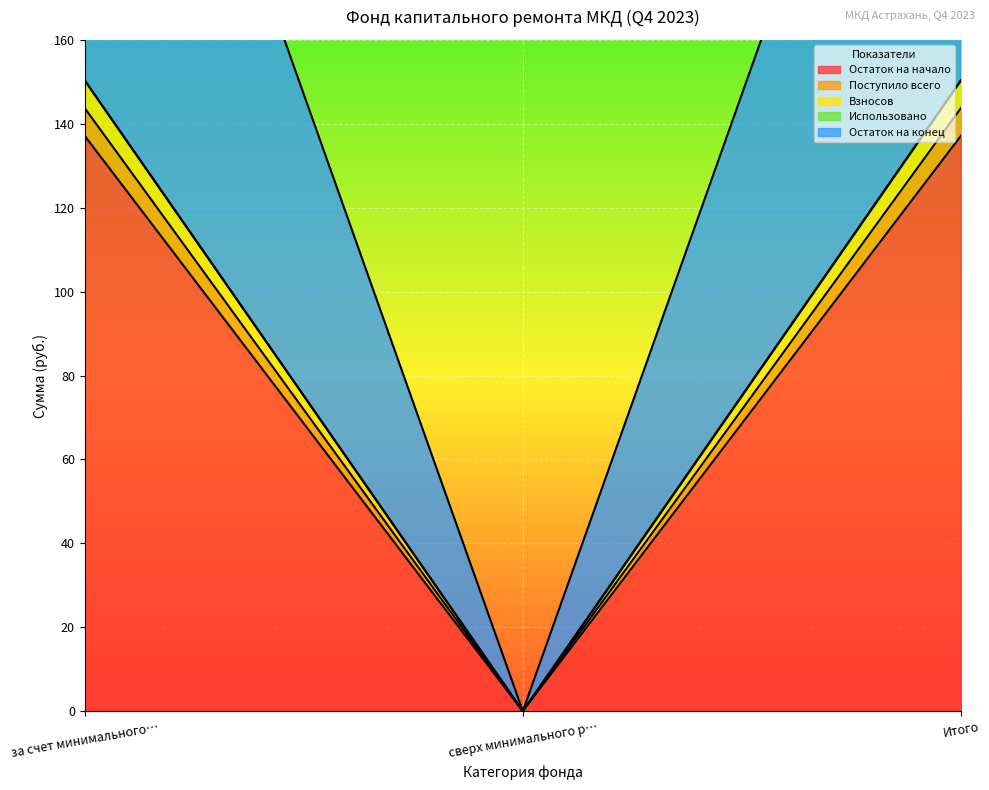

What is the approximate value of Остаток на конец at за счет минимального…?

294.1